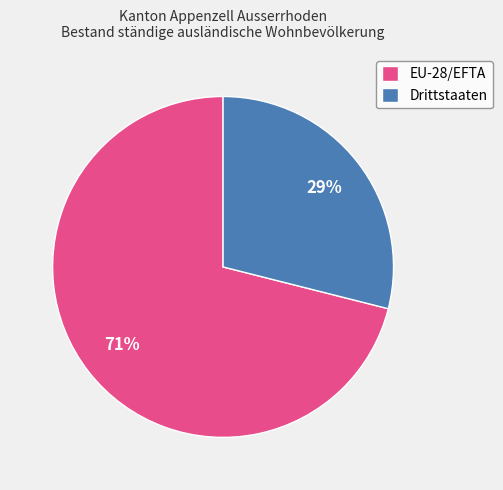

The Drittstaaten slice represents 14% of the pie. True or false?

False